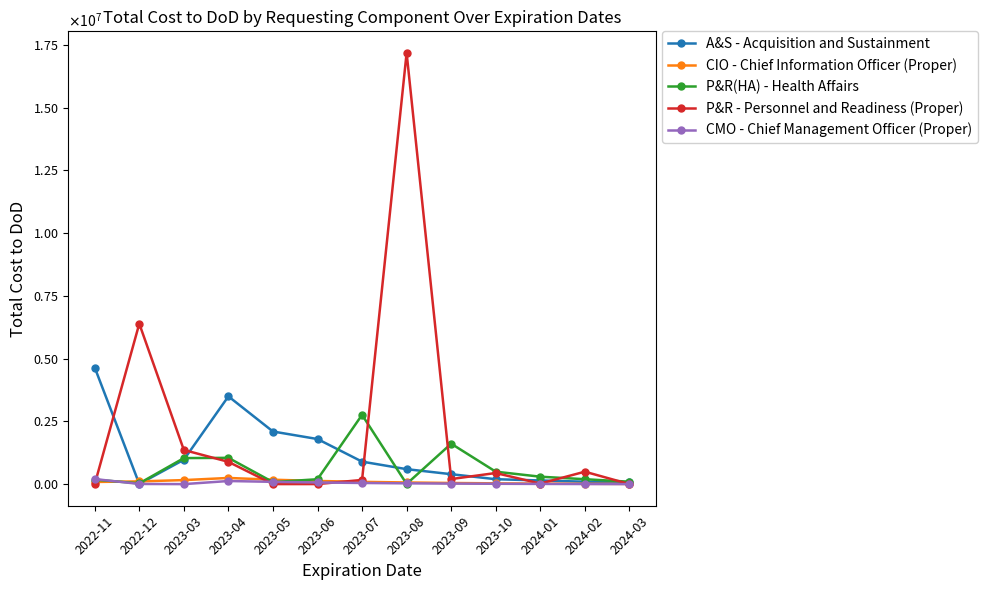

What are all the series names shown in the legend?

A&S - Acquisition and Sustainment, CIO - Chief Information Officer (Proper), P&R(HA) - Health Affairs, P&R - Personnel and Readiness (Proper), CMO - Chief Management Officer (Proper)